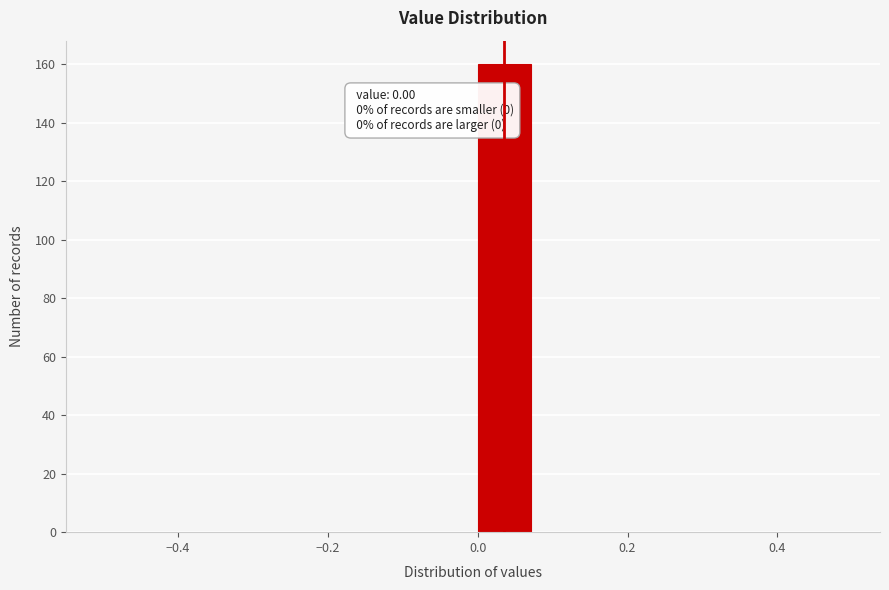

Which range on the x-axis has the tallest bar?

0.00 to 0.08